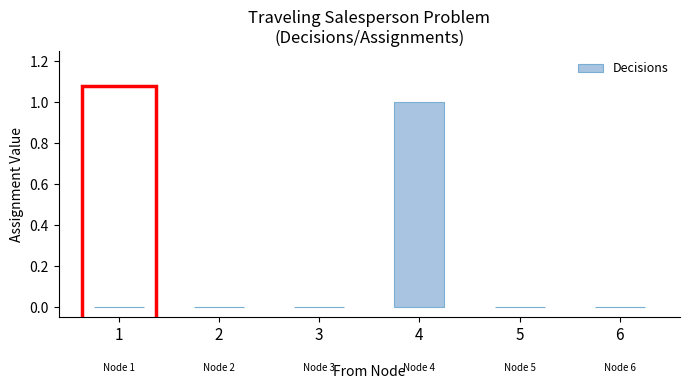

True or false: the data shows 0 at 6.

True